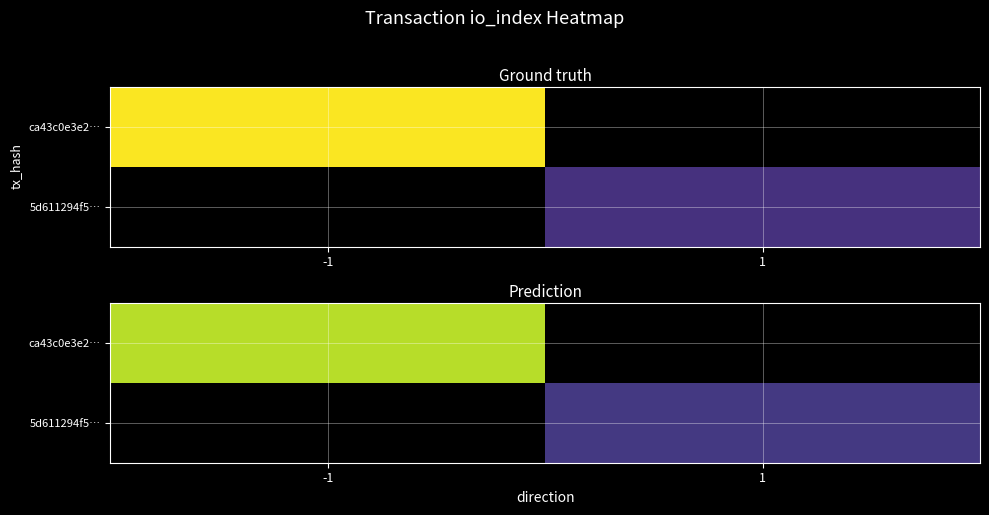

Is it true that 5d611294f5… equals 8.4 at 1?

False